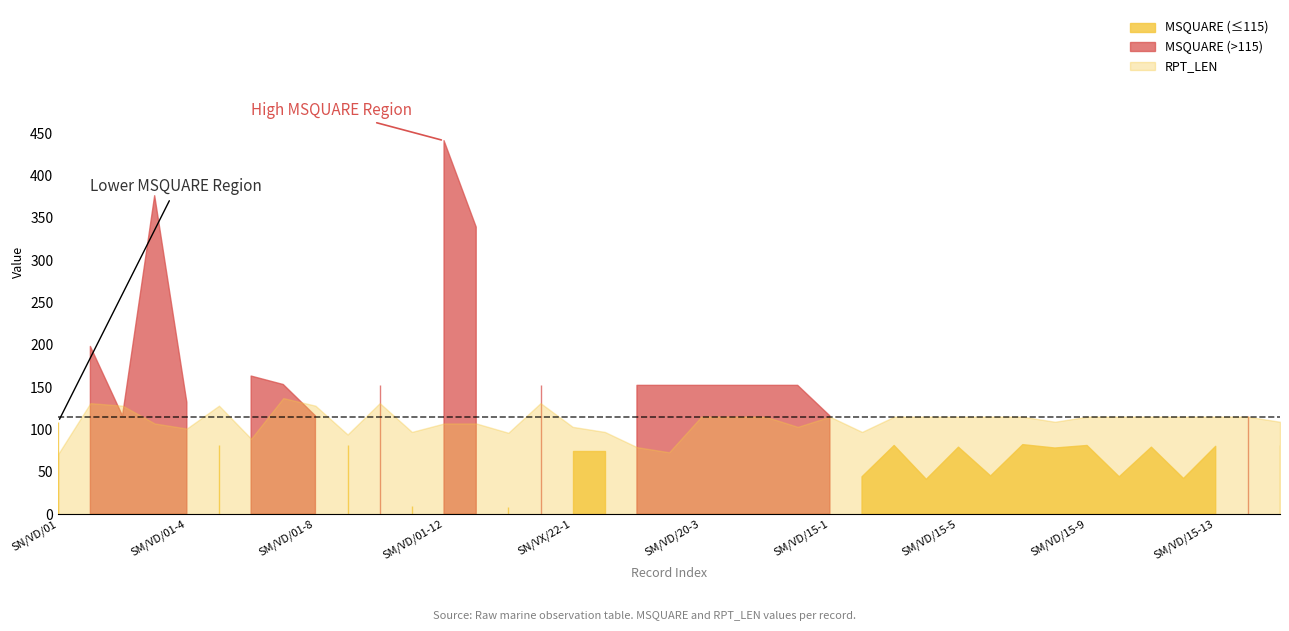

The value of MSQUARE at SM/VD/01-9 is 53. True or false?

False